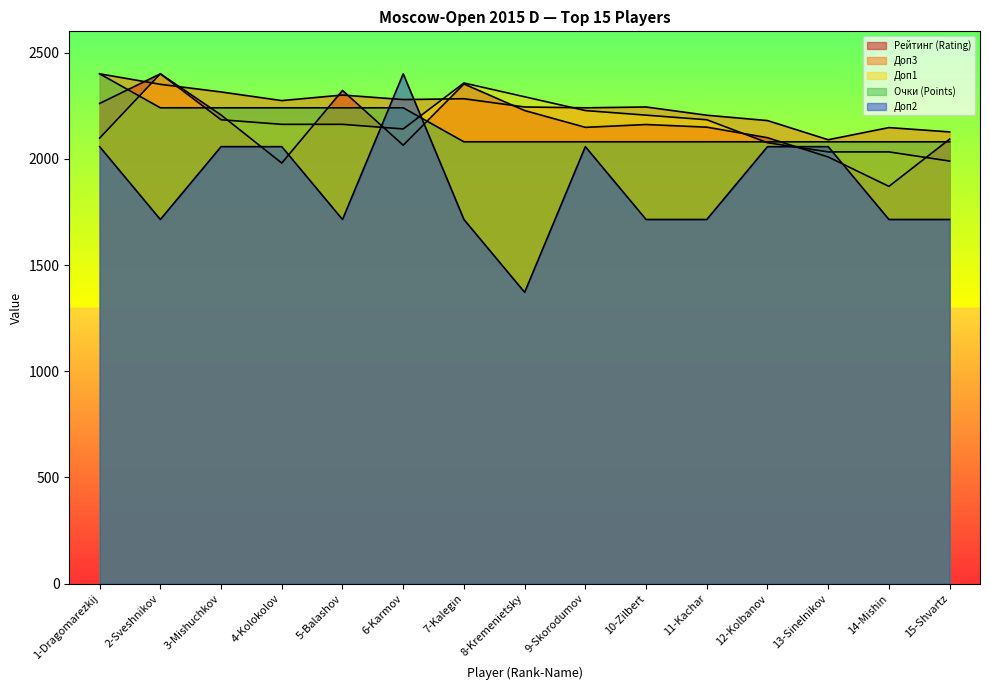

At which label does Доп1 reach its peak?

2-Sveshnikov